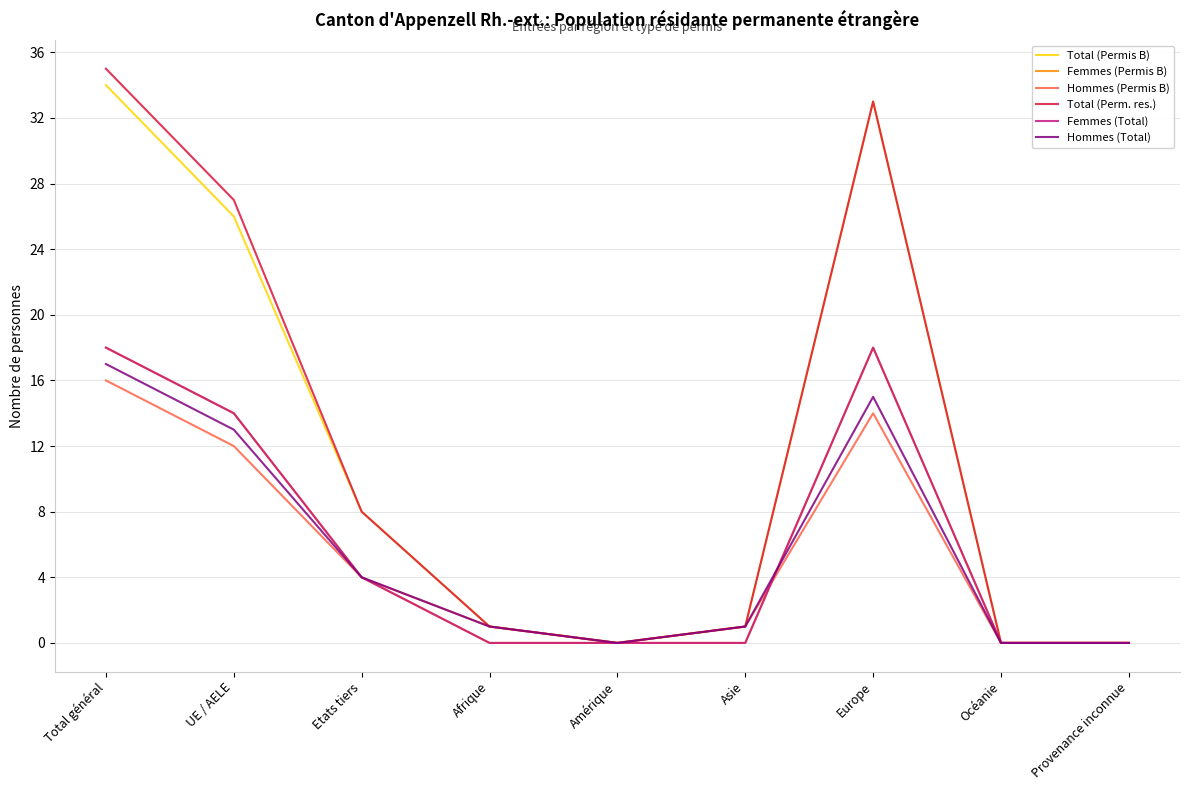

Rank the series by their maximum value, from highest to lowest.

Total (Perm. res.), Total (Permis B), Femmes (Permis B), Femmes (Total), Hommes (Total), Hommes (Permis B)